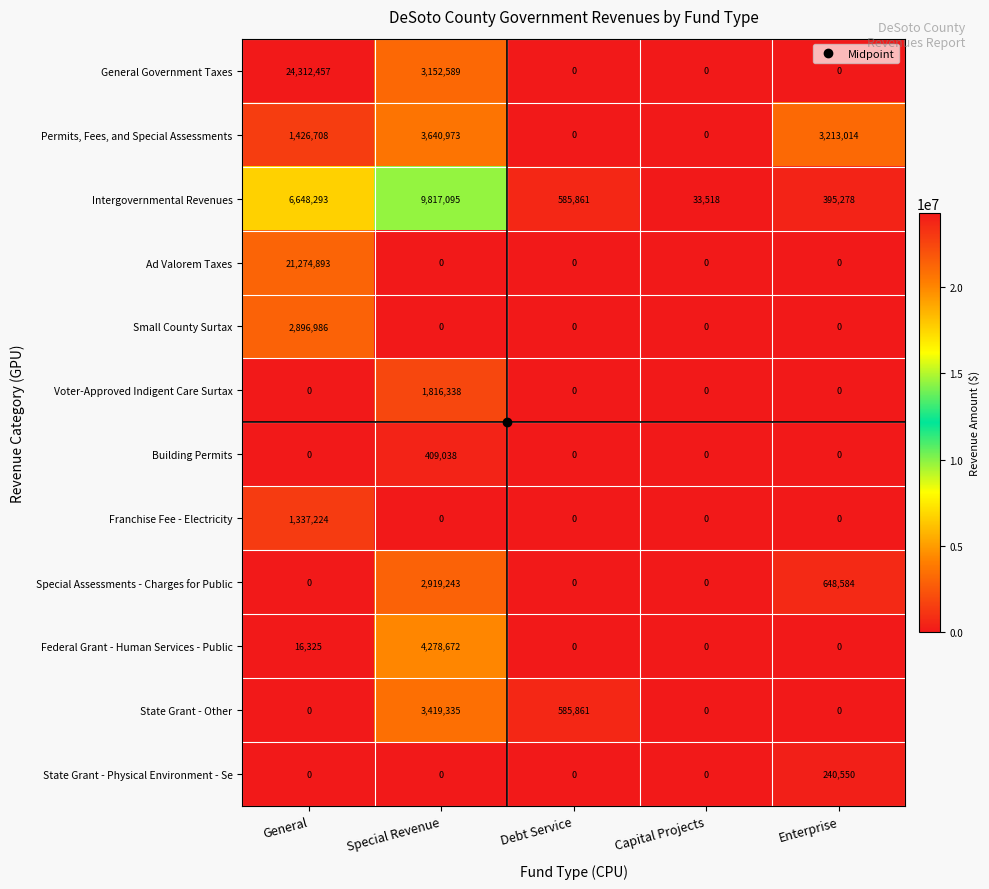

At which category is the sum across all series the highest?

General